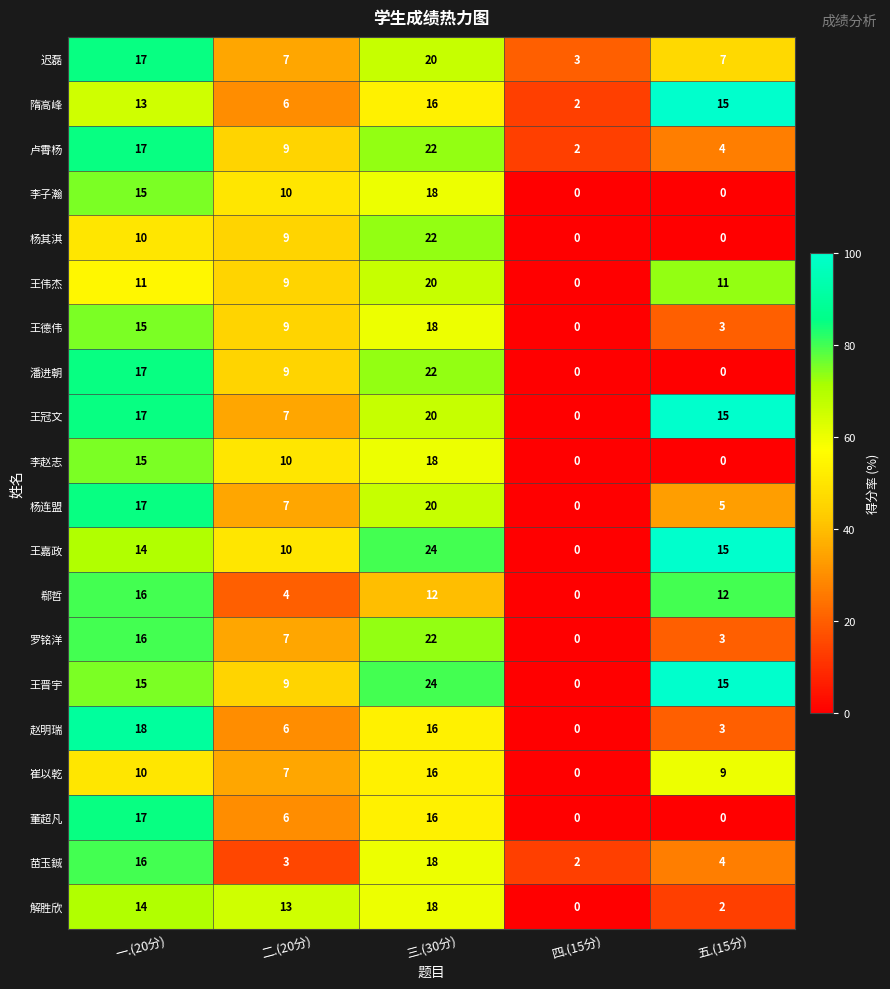

True or false: 罗铭洋 has a value of -11 at 四.(15分).

False